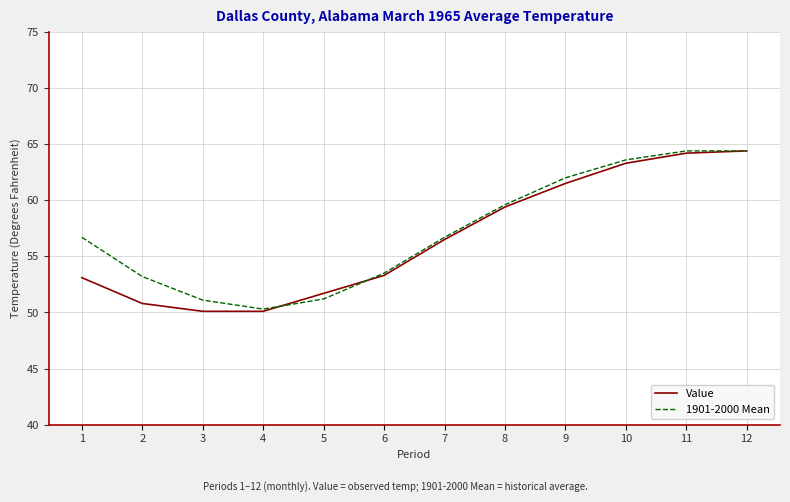

True or false: 1901-2000 Mean has a value of 85.3 at 1.

False